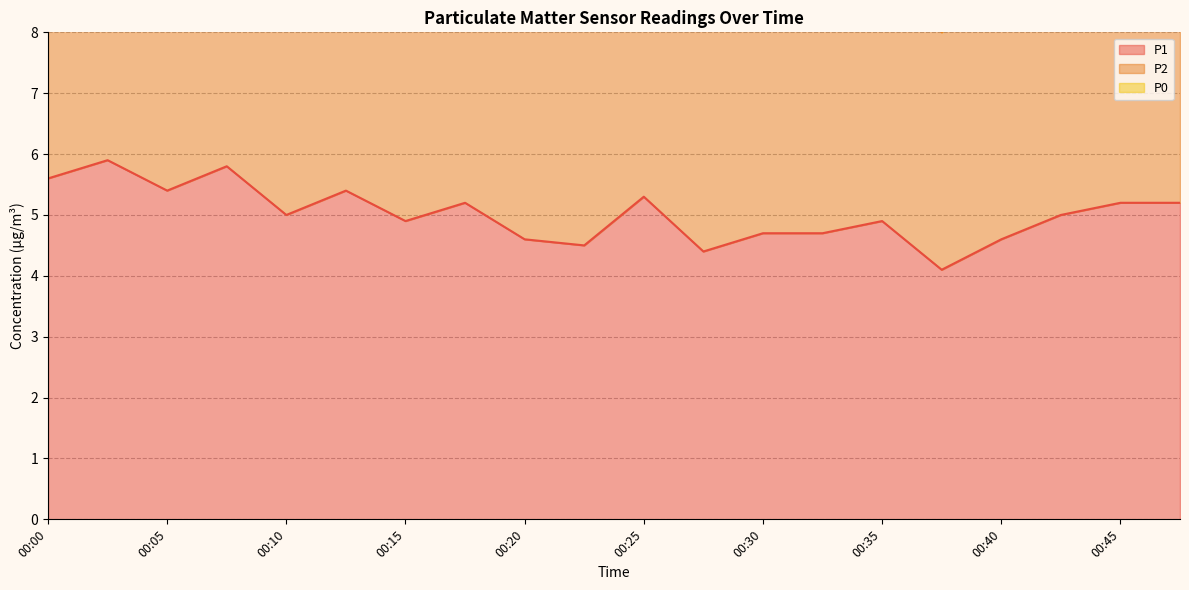

Where is P2 nearest to the value 14?

00:30